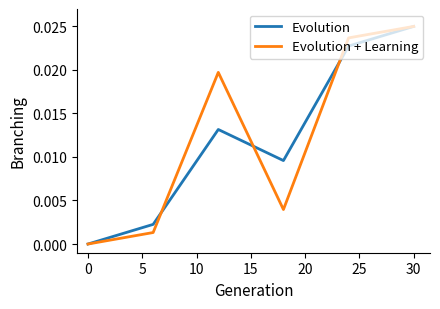

How many interior local peaks does the Evolution series have?

1